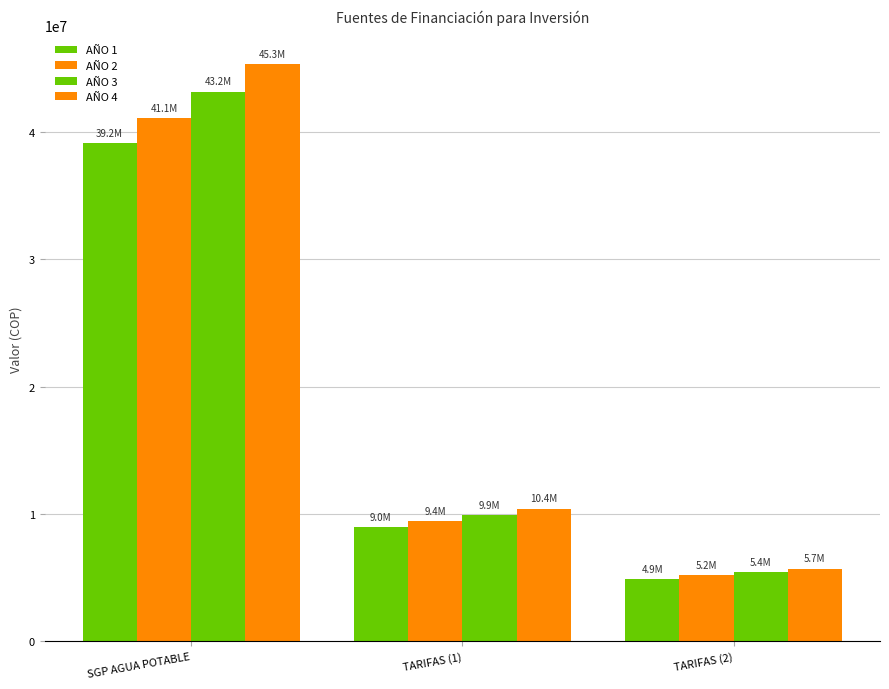

Which series has the largest range (max minus min)?

AÑO 4